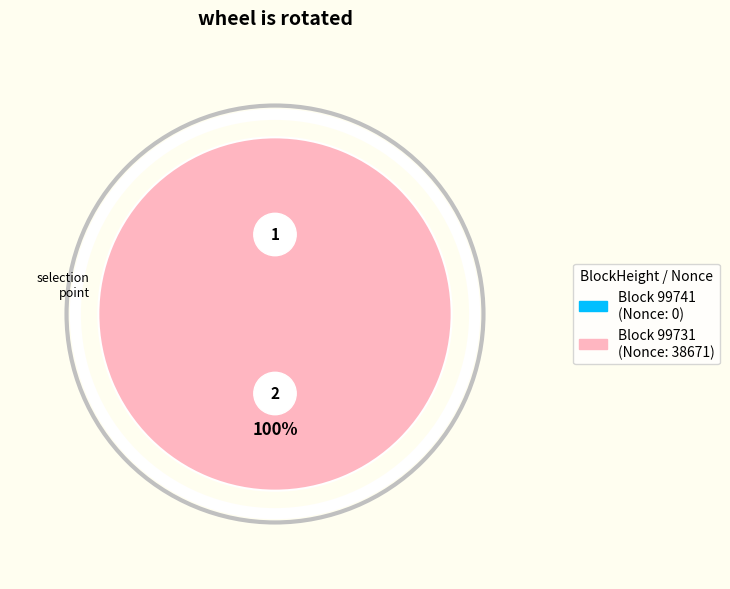

Which slice is the largest?

99731